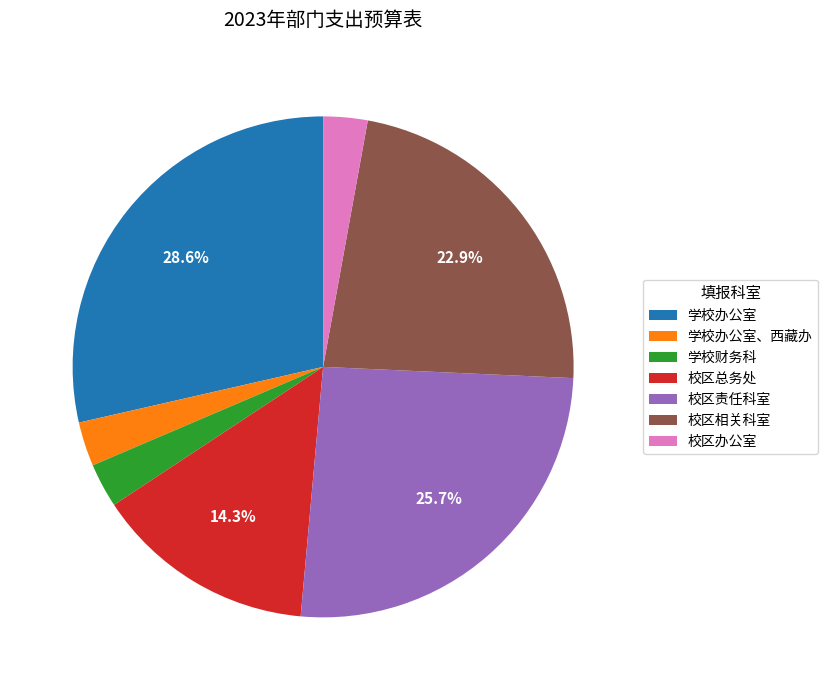

To the nearest percent, what percentage of the pie is 校区总务处?

14%